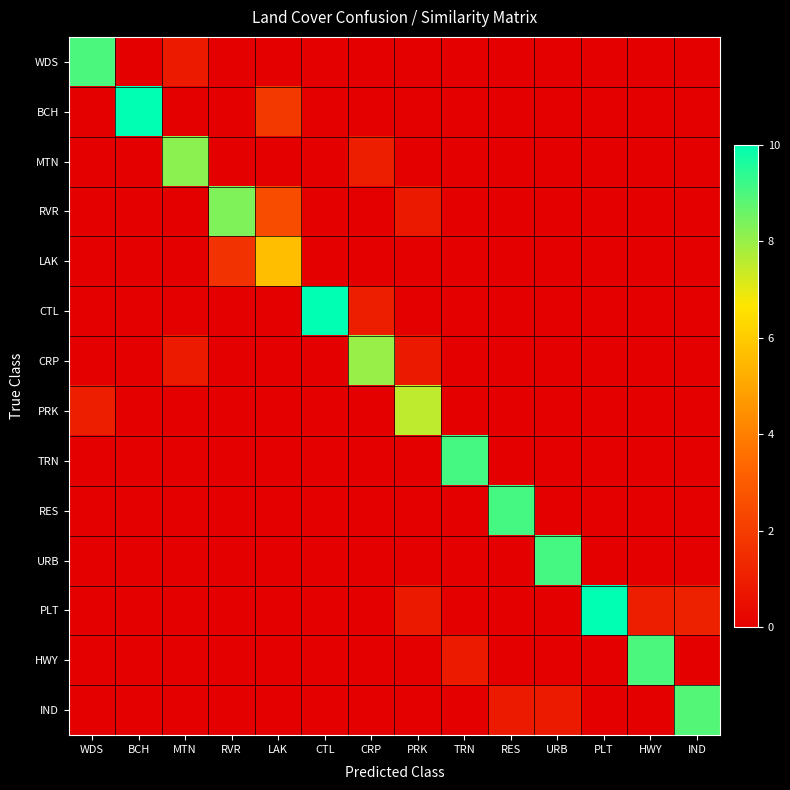

Reading left to right, transcribe all the data shown in this chart.

WDS: WDS=9.0	BCH=0.0	MTN=0.9	RVR=0.0	LAK=0.0	CTL=0.0	CRP=0.0	PRK=0.0	TRN=0.0	RES=0.0	URB=0.0	PLT=0.0	HWY=0.0	IND=0.0
BCH: WDS=0.0	BCH=10.0	MTN=0.0	RVR=0.0	LAK=1.9	CTL=0.0	CRP=0.0	PRK=0.0	TRN=0.0	RES=0.0	URB=0.0	PLT=0.0	HWY=0.0	IND=0.0
MTN: WDS=0.0	BCH=0.0	MTN=8.2	RVR=0.0	LAK=0.0	CTL=0.0	CRP=1.0	PRK=0.0	TRN=0.0	RES=0.0	URB=0.0	PLT=0.0	HWY=0.0	IND=0.0
RVR: WDS=0.0	BCH=0.0	MTN=0.0	RVR=8.3	LAK=2.5	CTL=0.0	CRP=0.0	PRK=0.8	TRN=0.0	RES=0.0	URB=0.0	PLT=0.0	HWY=0.0	IND=0.0
LAK: WDS=0.0	BCH=0.0	MTN=0.0	RVR=1.7	LAK=5.6	CTL=0.0	CRP=0.0	PRK=0.0	TRN=0.0	RES=0.0	URB=0.0	PLT=0.0	HWY=0.0	IND=0.0
CTL: WDS=0.0	BCH=0.0	MTN=0.0	RVR=0.0	LAK=0.0	CTL=10.0	CRP=1.0	PRK=0.0	TRN=0.0	RES=0.0	URB=0.0	PLT=0.0	HWY=0.0	IND=0.0
CRP: WDS=0.0	BCH=0.0	MTN=0.9	RVR=0.0	LAK=0.0	CTL=0.0	CRP=8.0	PRK=0.8	TRN=0.0	RES=0.0	URB=0.0	PLT=0.0	HWY=0.0	IND=0.0
PRK: WDS=1.0	BCH=0.0	MTN=0.0	RVR=0.0	LAK=0.0	CTL=0.0	CRP=0.0	PRK=7.5	TRN=0.0	RES=0.0	URB=0.0	PLT=0.0	HWY=0.0	IND=0.0
TRN: WDS=0.0	BCH=0.0	MTN=0.0	RVR=0.0	LAK=0.0	CTL=0.0	CRP=0.0	PRK=0.0	TRN=9.1	RES=0.0	URB=0.0	PLT=0.0	HWY=0.0	IND=0.0
RES: WDS=0.0	BCH=0.0	MTN=0.0	RVR=0.0	LAK=0.0	CTL=0.0	CRP=0.0	PRK=0.0	TRN=0.0	RES=9.1	URB=0.0	PLT=0.0	HWY=0.0	IND=0.0
URB: WDS=0.0	BCH=0.0	MTN=0.0	RVR=0.0	LAK=0.0	CTL=0.0	CRP=0.0	PRK=0.0	TRN=0.0	RES=0.0	URB=9.1	PLT=0.0	HWY=0.0	IND=0.0
PLT: WDS=0.0	BCH=0.0	MTN=0.0	RVR=0.0	LAK=0.0	CTL=0.0	CRP=0.0	PRK=0.8	TRN=0.0	RES=0.0	URB=0.0	PLT=10.0	HWY=1.0	IND=1.1
HWY: WDS=0.0	BCH=0.0	MTN=0.0	RVR=0.0	LAK=0.0	CTL=0.0	CRP=0.0	PRK=0.0	TRN=0.9	RES=0.0	URB=0.0	PLT=0.0	HWY=9.0	IND=0.0
IND: WDS=0.0	BCH=0.0	MTN=0.0	RVR=0.0	LAK=0.0	CTL=0.0	CRP=0.0	PRK=0.0	TRN=0.0	RES=0.9	URB=0.9	PLT=0.0	HWY=0.0	IND=8.9